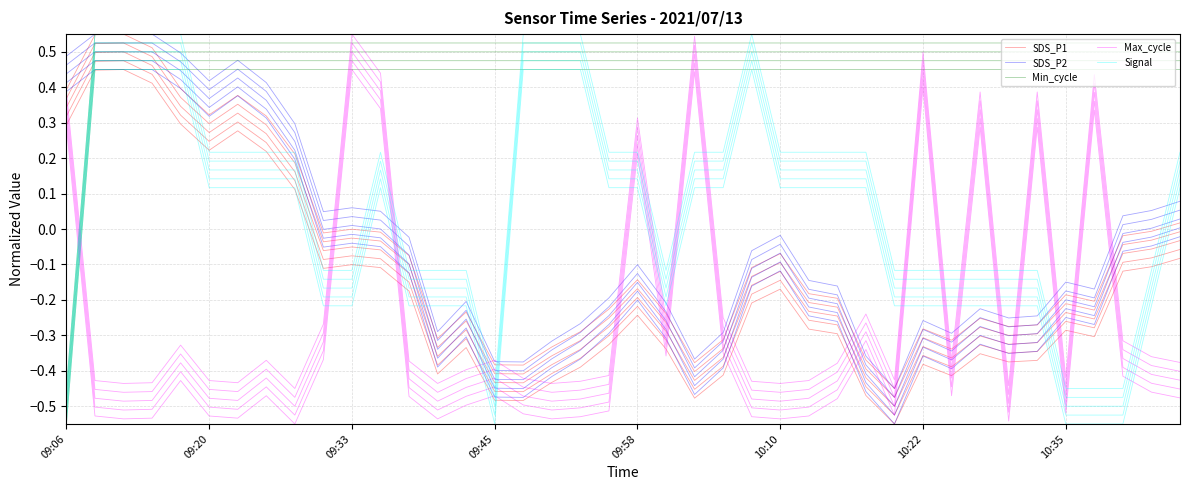

True or false: SDS_P2 has a value of 0.0 at 11.

False